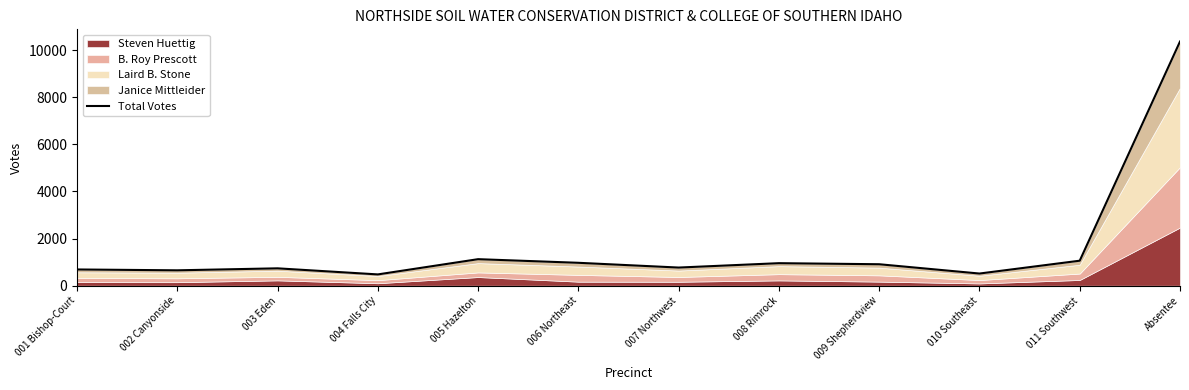

Where is the data nearest to the value 5422?

005 Hazelton